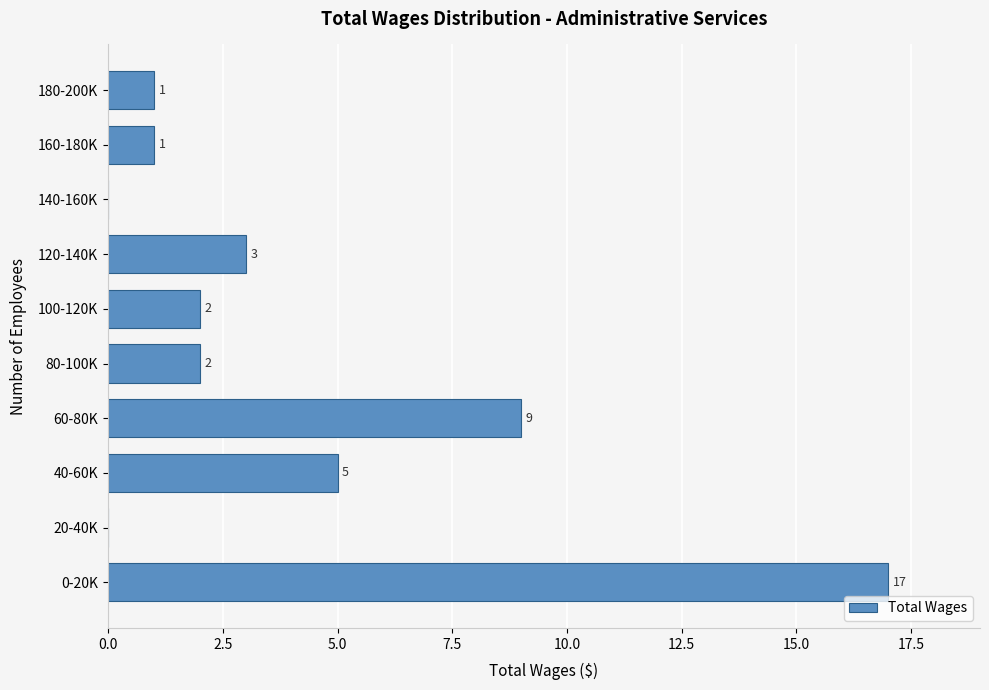

Reading bottom to top, what are all the values shown in this chart?

0-20K=17	20-40K=0	40-60K=5	60-80K=9	80-100K=2	100-120K=2	120-140K=3	140-160K=0	160-180K=1	180-200K=1